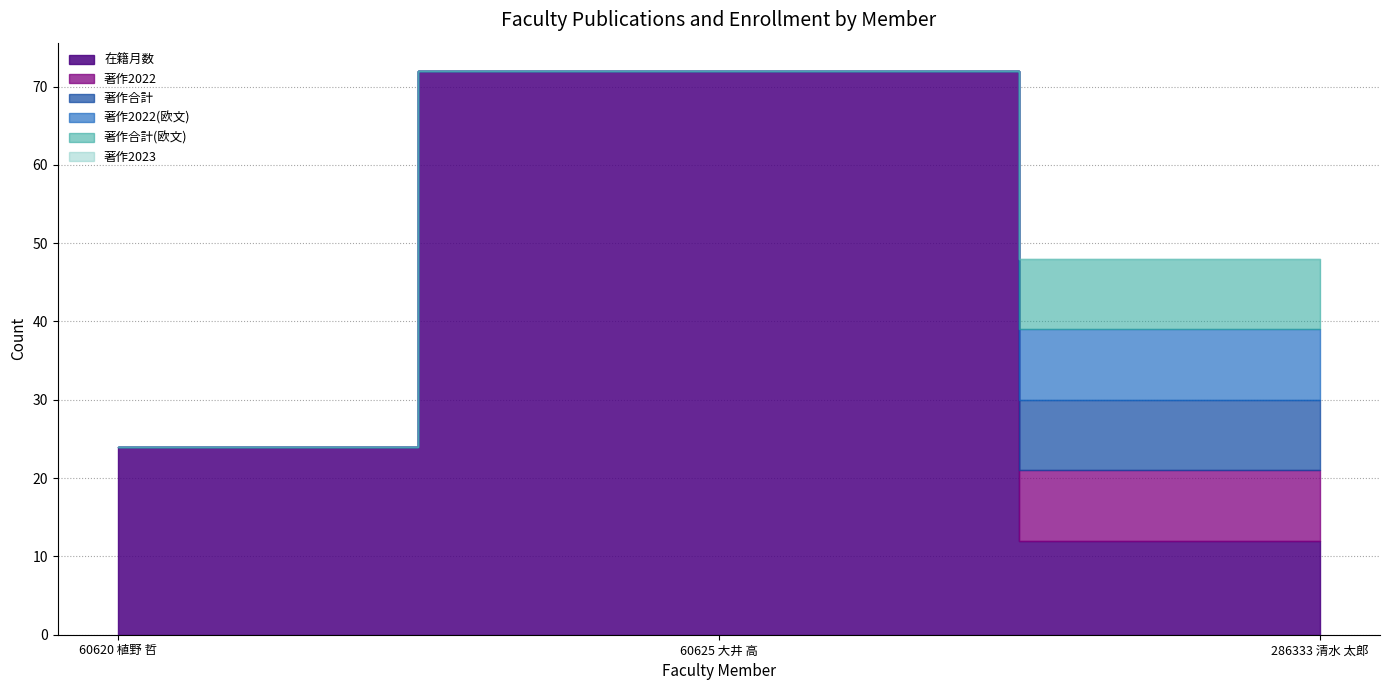

What is the label of the 1st point from the right?

286333 清水 太郎